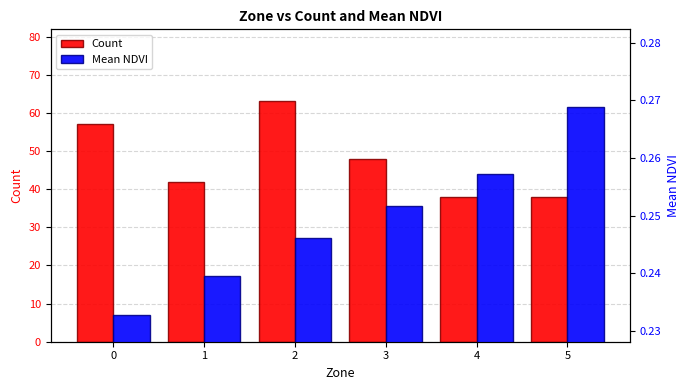

Reading left to right, transcribe all the data shown in this chart.

Count: 57.0	42.0	63.0	48.0	38.0	38.0
Mean NDVI: 0.2	0.2	0.2	0.3	0.3	0.3